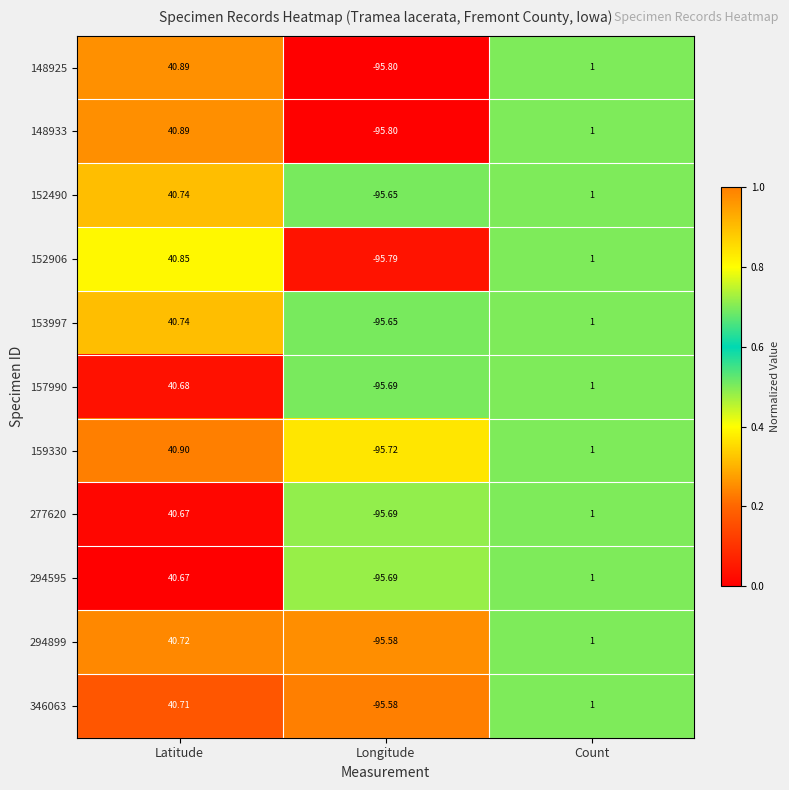

At which category does the chart reach its minimum across all series?

Longitude